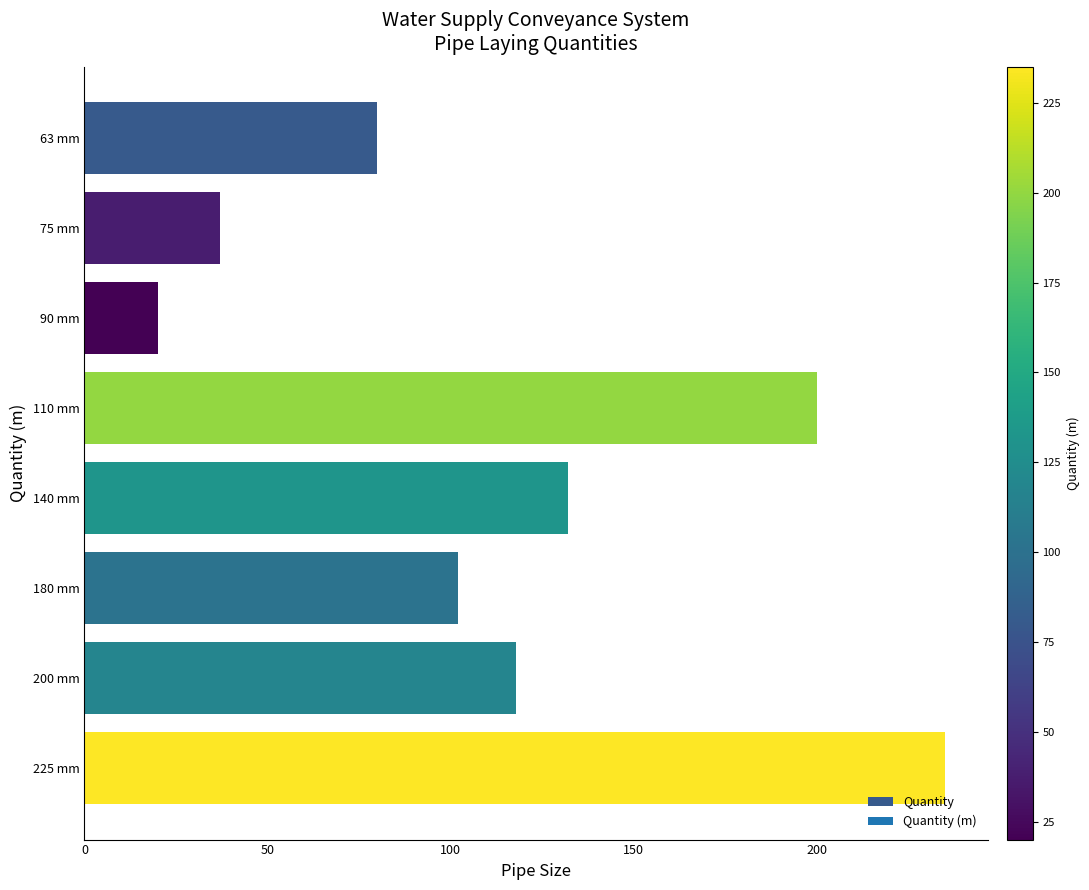

Count the number of data series in this chart.

1